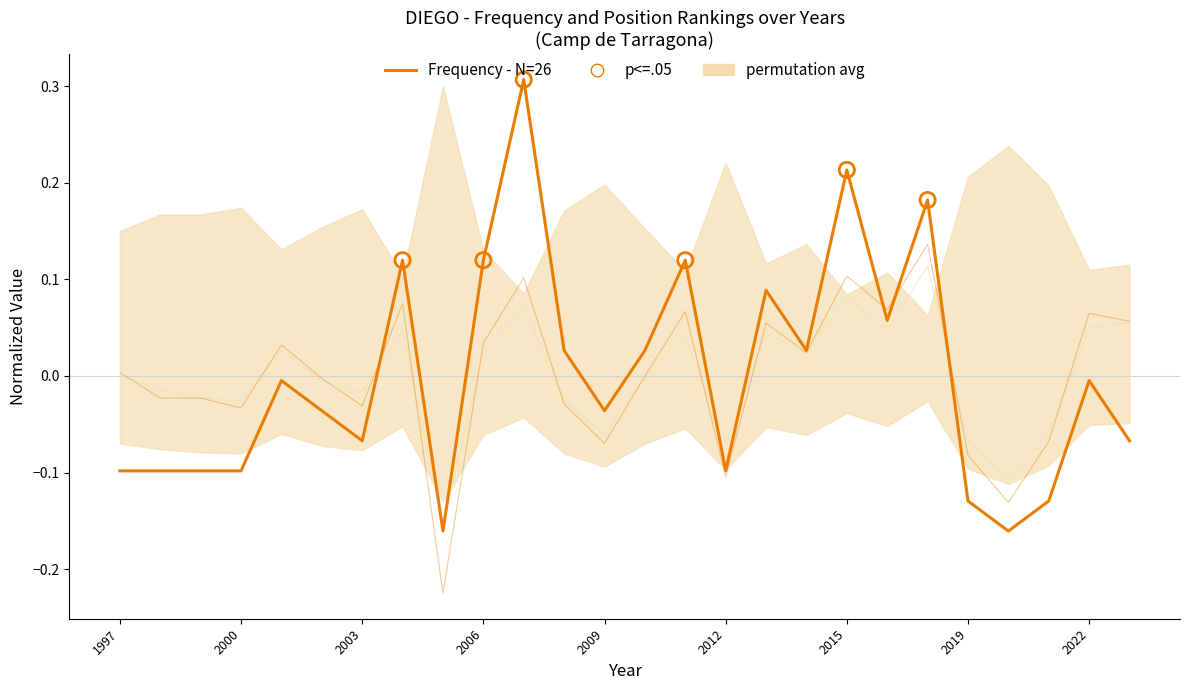

Which series has the largest total across all categories?

Frequency